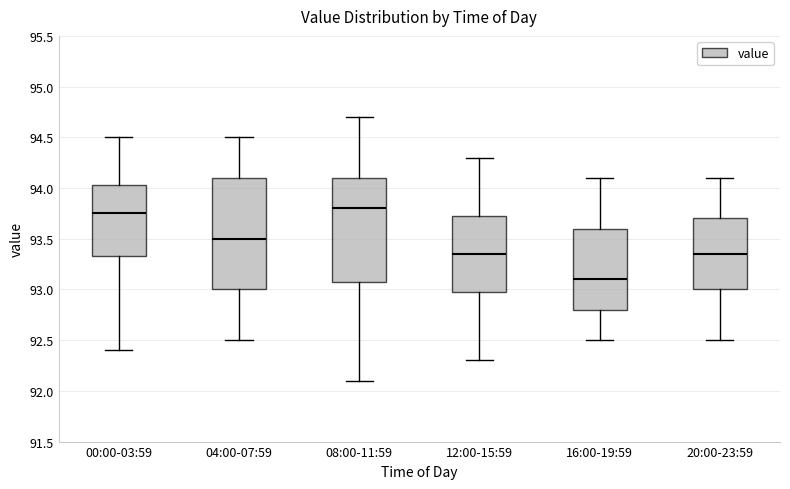

Which box is the tallest, from its lower edge to its upper edge?

04:00-07:59